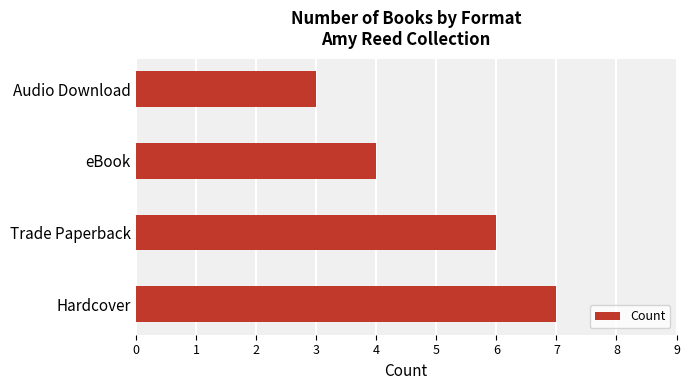

What is the smallest value displayed?

3